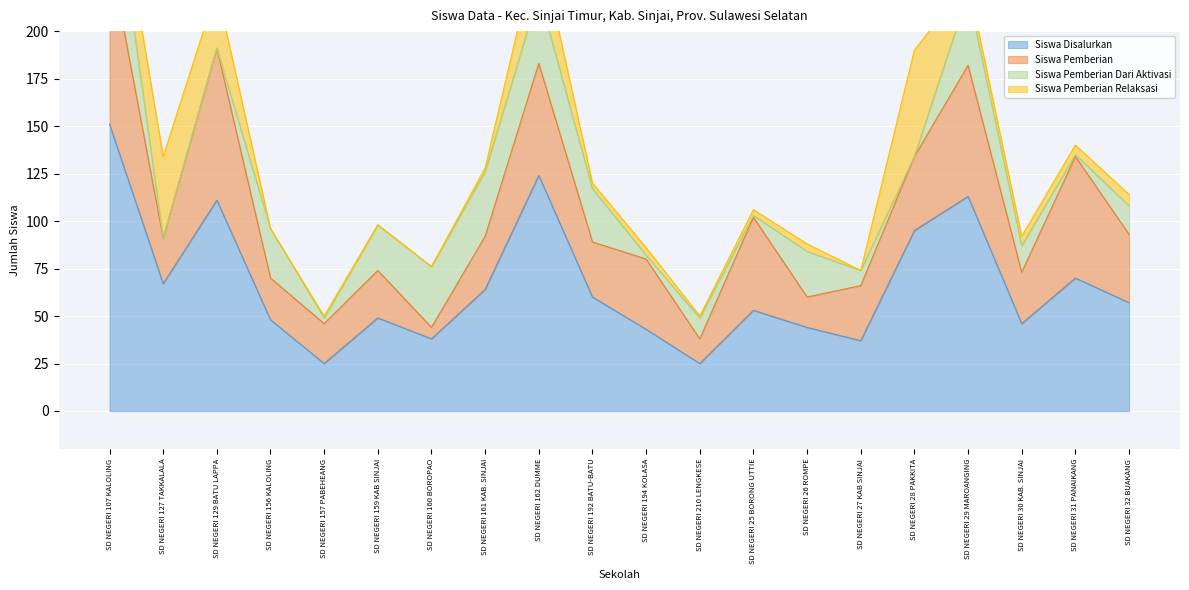

What is the label of the 4th point from the left?

SD NEGERI 156 KALOLING